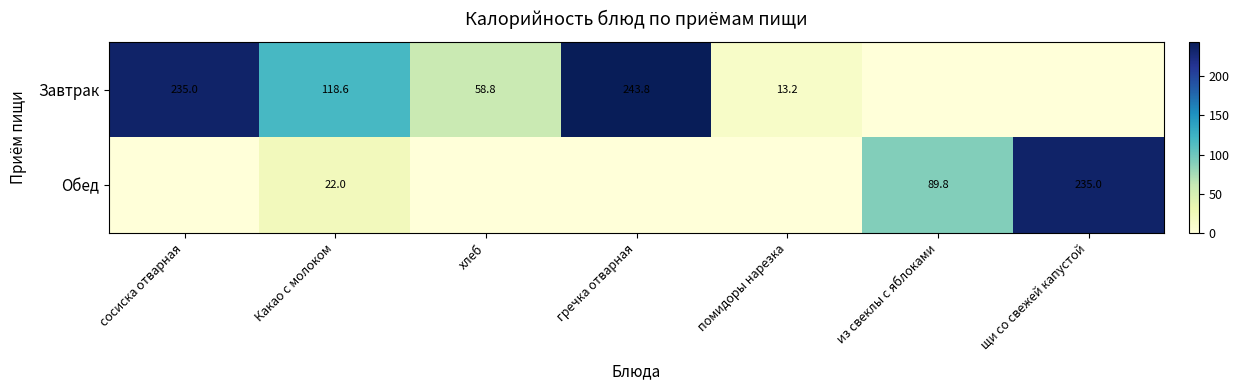

Which label corresponds to the smallest value in the chart?

из свеклы с яблоками